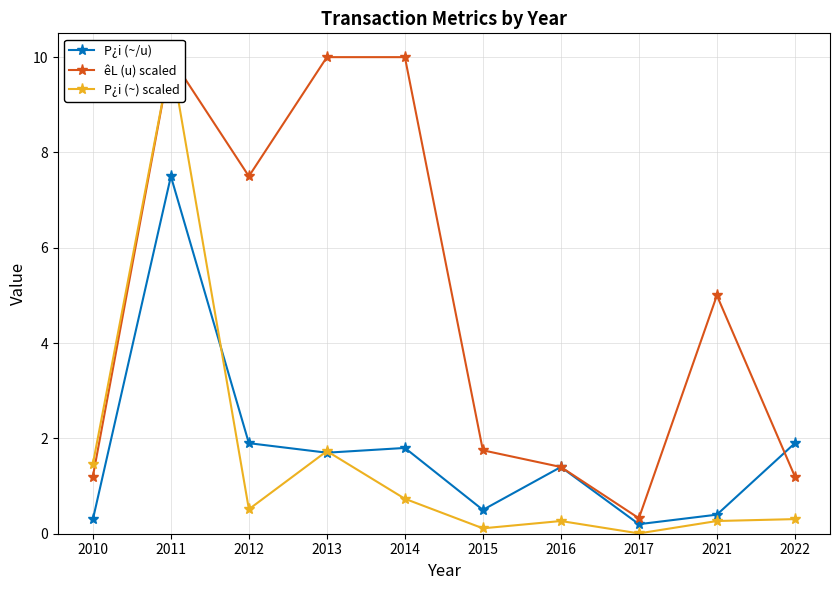

What is the maximum value for P¿i (~/u)?

7.5